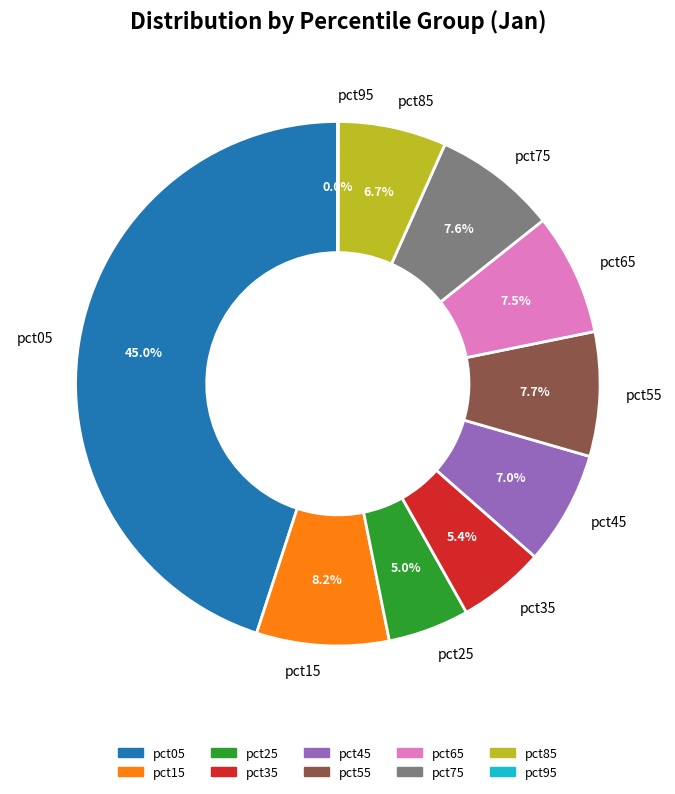

True or false: pct25 accounts for 5% of the total.

True